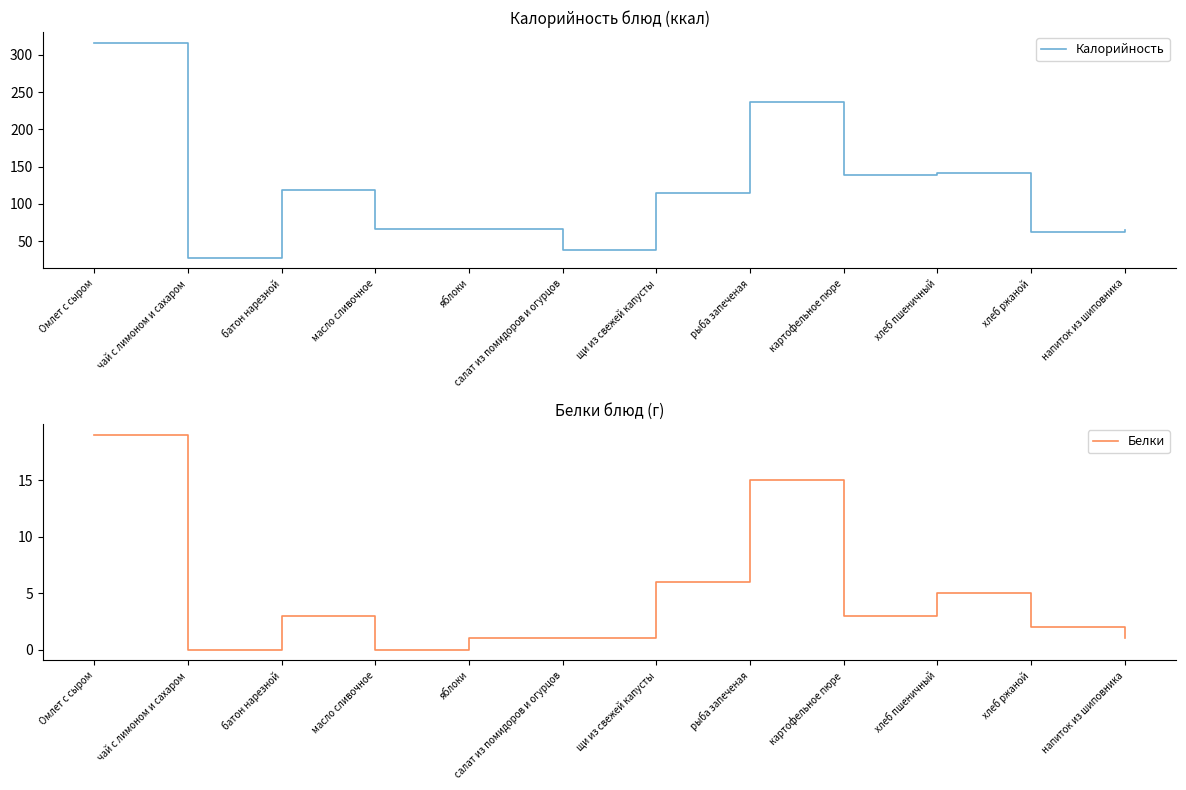

At батон нарезной, list the series in order from largest to smallest.

Калорийность, Белки